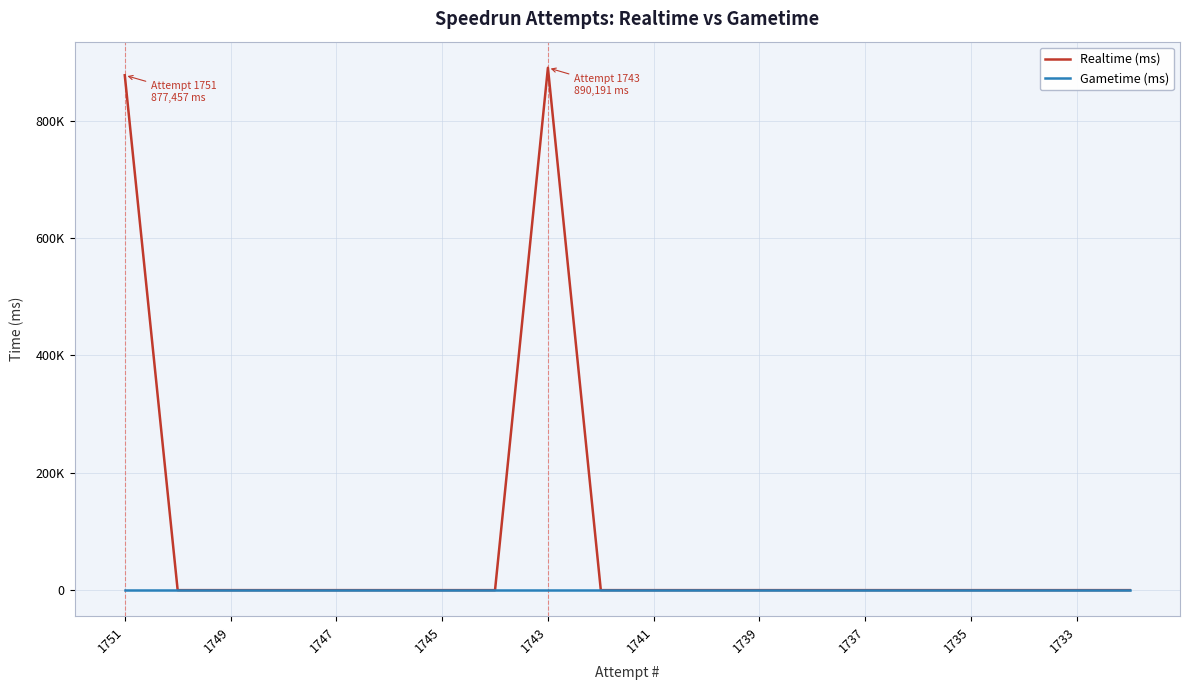

Does the chart display data point markers on the line(s)?

No